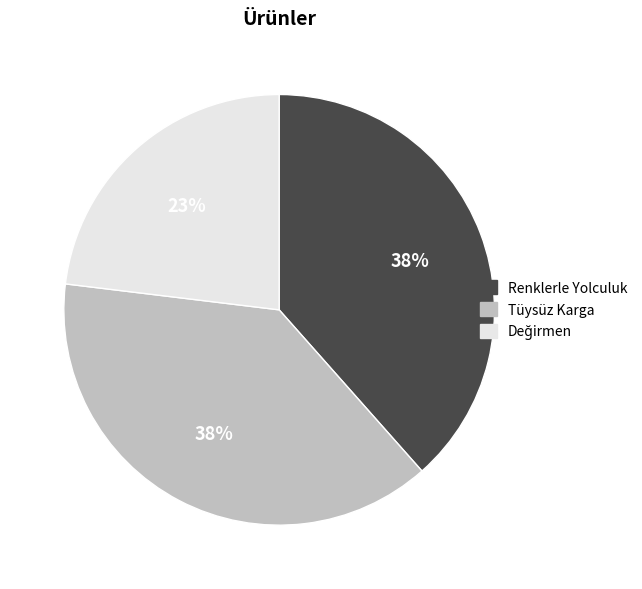

Is it true that Renklerle Yolculuk is 38% of the pie?

True